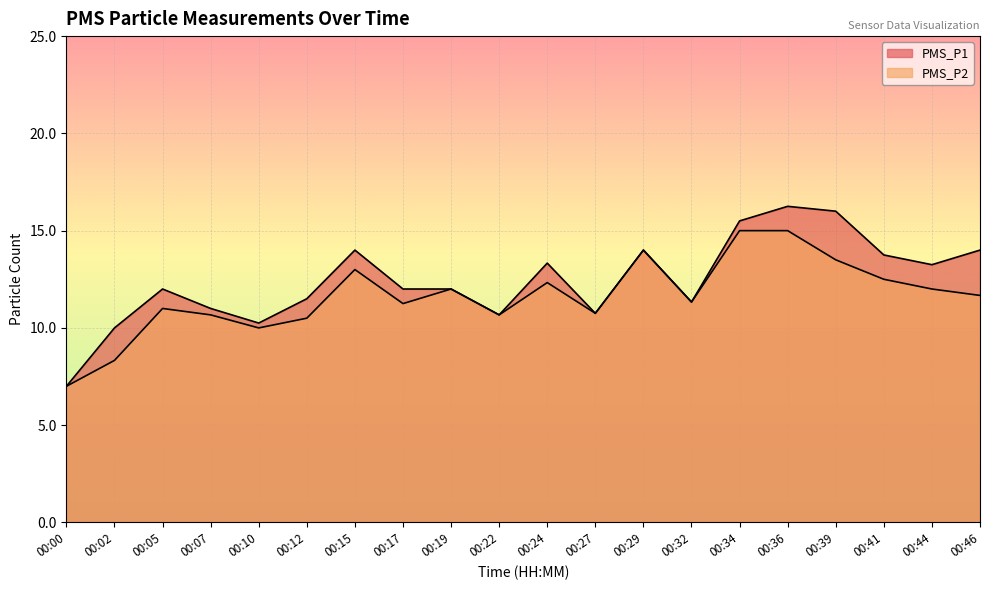

What is the lowest value of the PMS_P2 series?

7.0